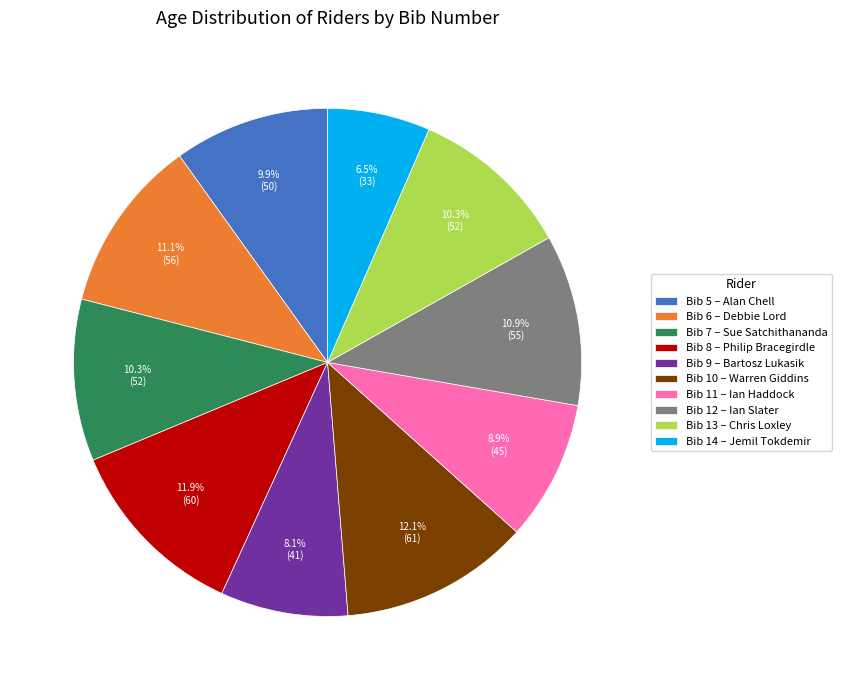

Is there any slice that represents more than half of the pie?

No